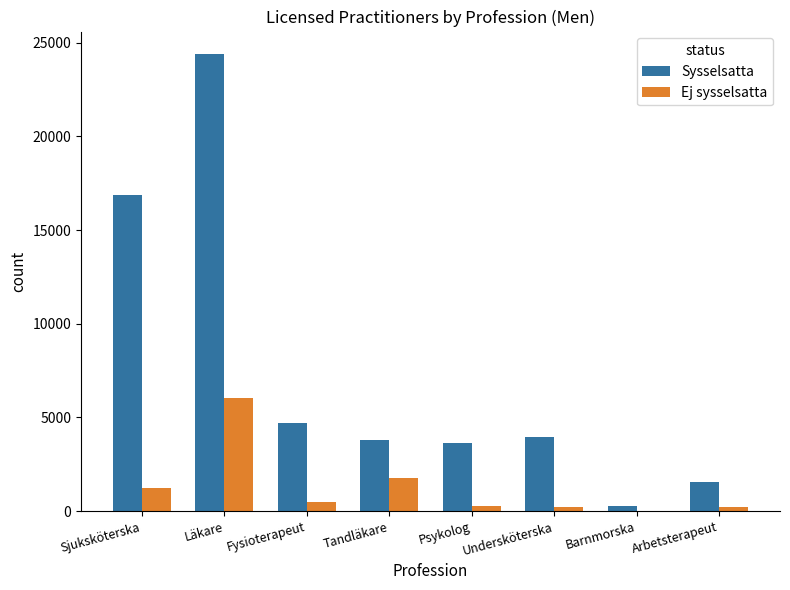

Which series has the largest total across all categories?

Sysselsatta